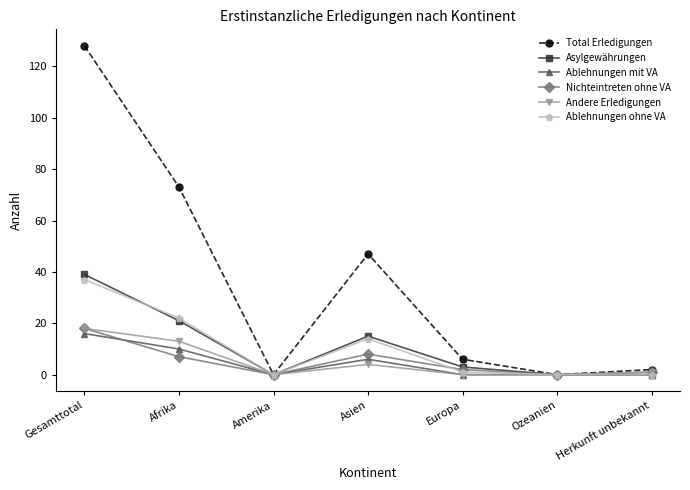

Reading left to right, transcribe all the data shown in this chart.

Total Erledigungen: 128	73	0	47	6	0	2
Asylgewährungen: 39	21	0	15	3	0	0
Ablehnungen mit VA: 16	10	0	6	0	0	0
Nichteintreten ohne VA: 18	7	0	8	2	0	1
Andere Erledigungen: 18	13	0	4	0	0	1
Ablehnungen ohne VA: 37	22	0	14	1	0	0